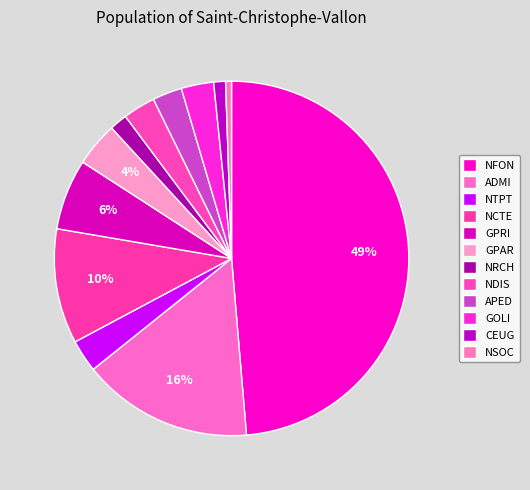

Is it true that NFON is 49% of the pie?

True